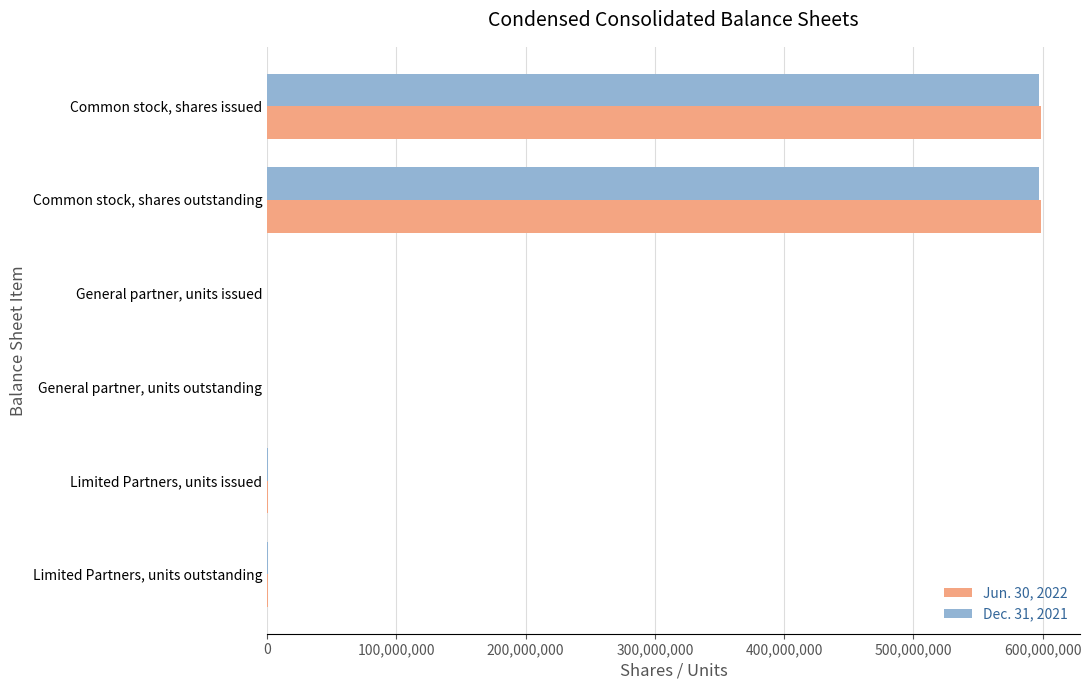

What is the sum of all Dec. 31, 2021 values?

1194689496